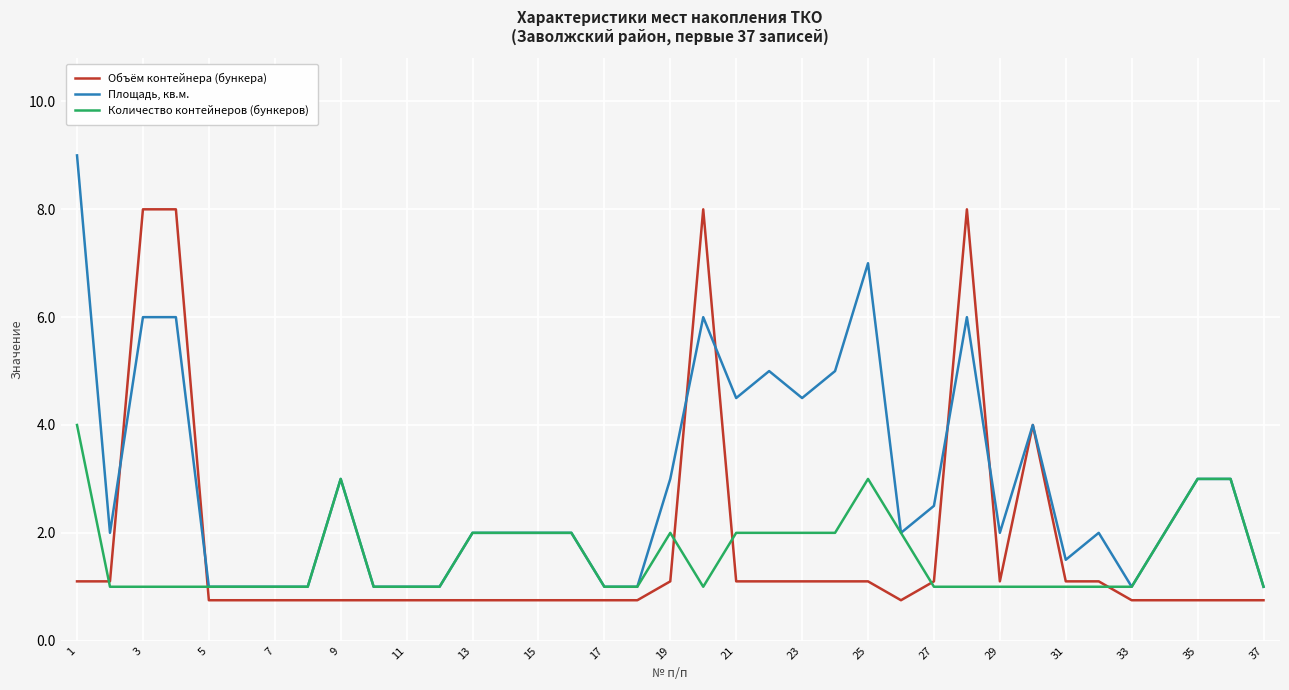

What is the minimum value shown in the chart?

0.8